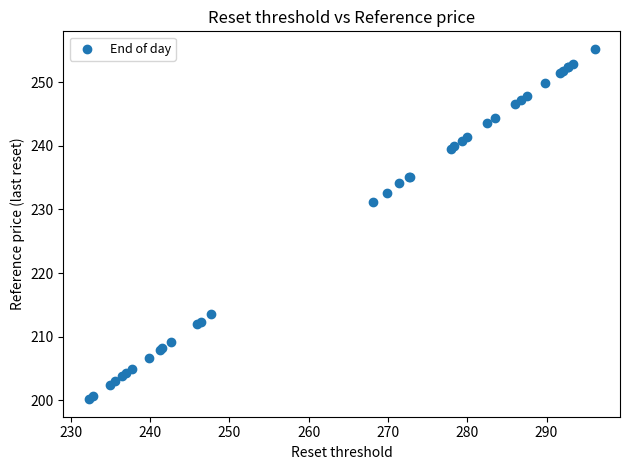

What Y value in the scatter plot is closest to 227?

231.1